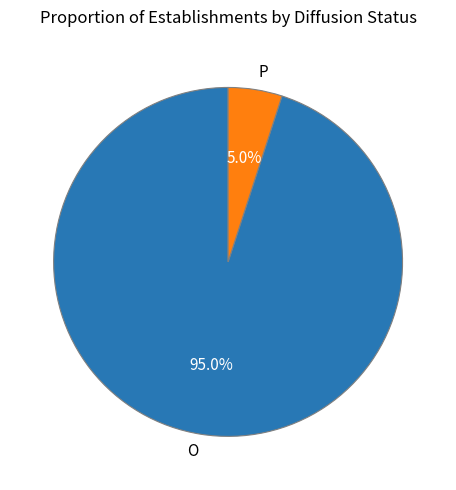

Which slice is the smallest?

P